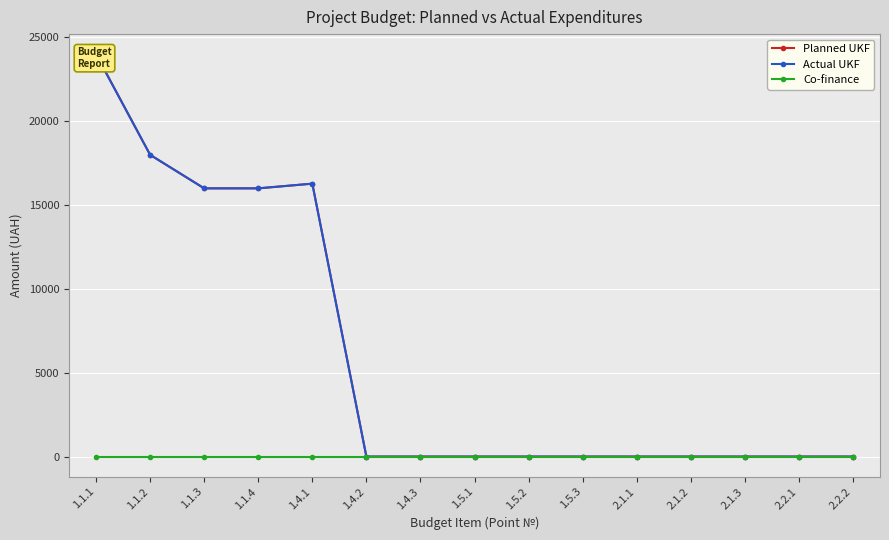

At how many categories does at least one series exceed 2403?

5